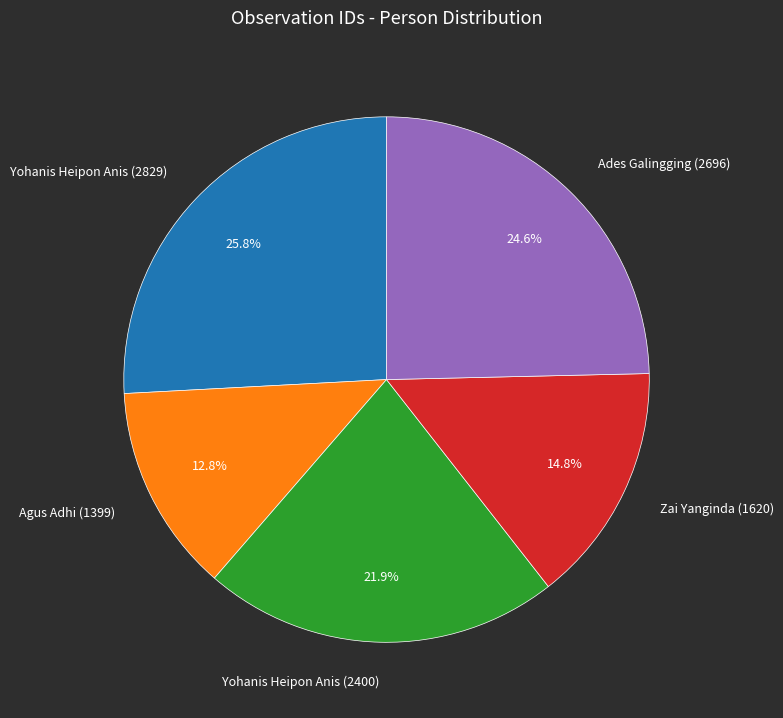

Combined, what portion of the pie is Ades Galingging (2696) and Zai Yanginda (1620)?

39.4%